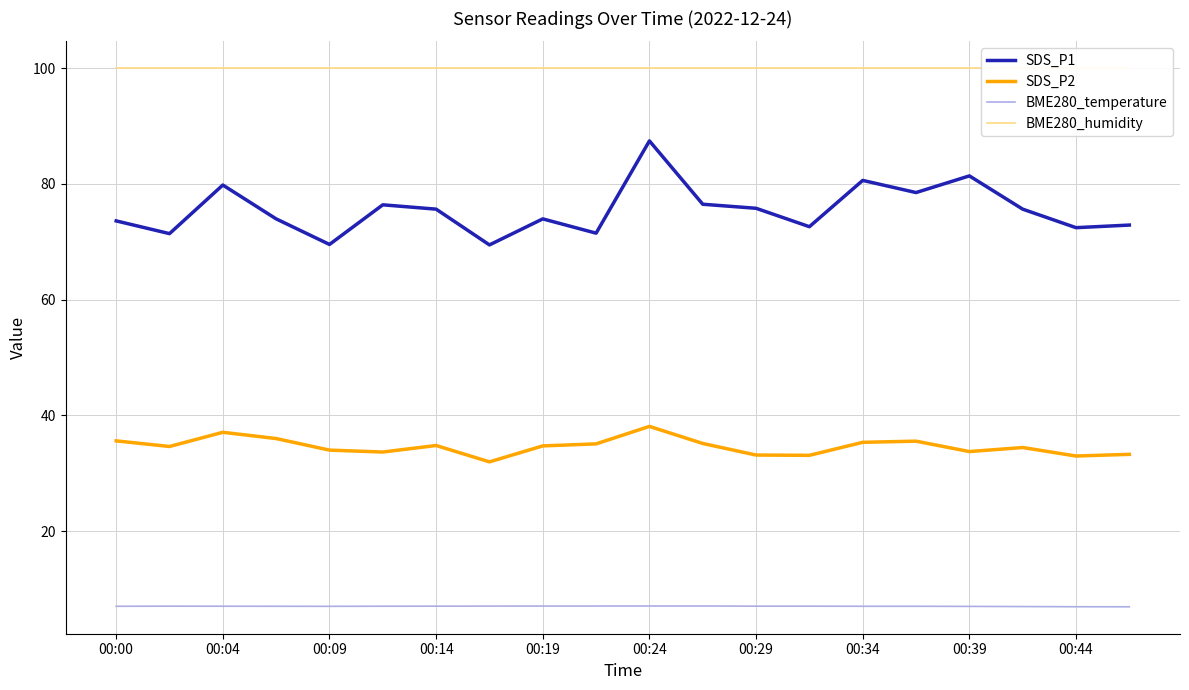

The value of BME280_temperature at 00:44 is 2.1. True or false?

False